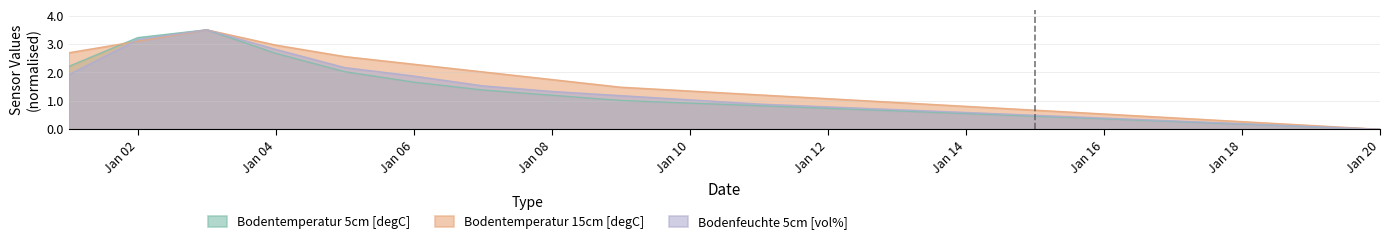

Which series has the largest total across all categories?

Bodentemperatur 15cm [degC]